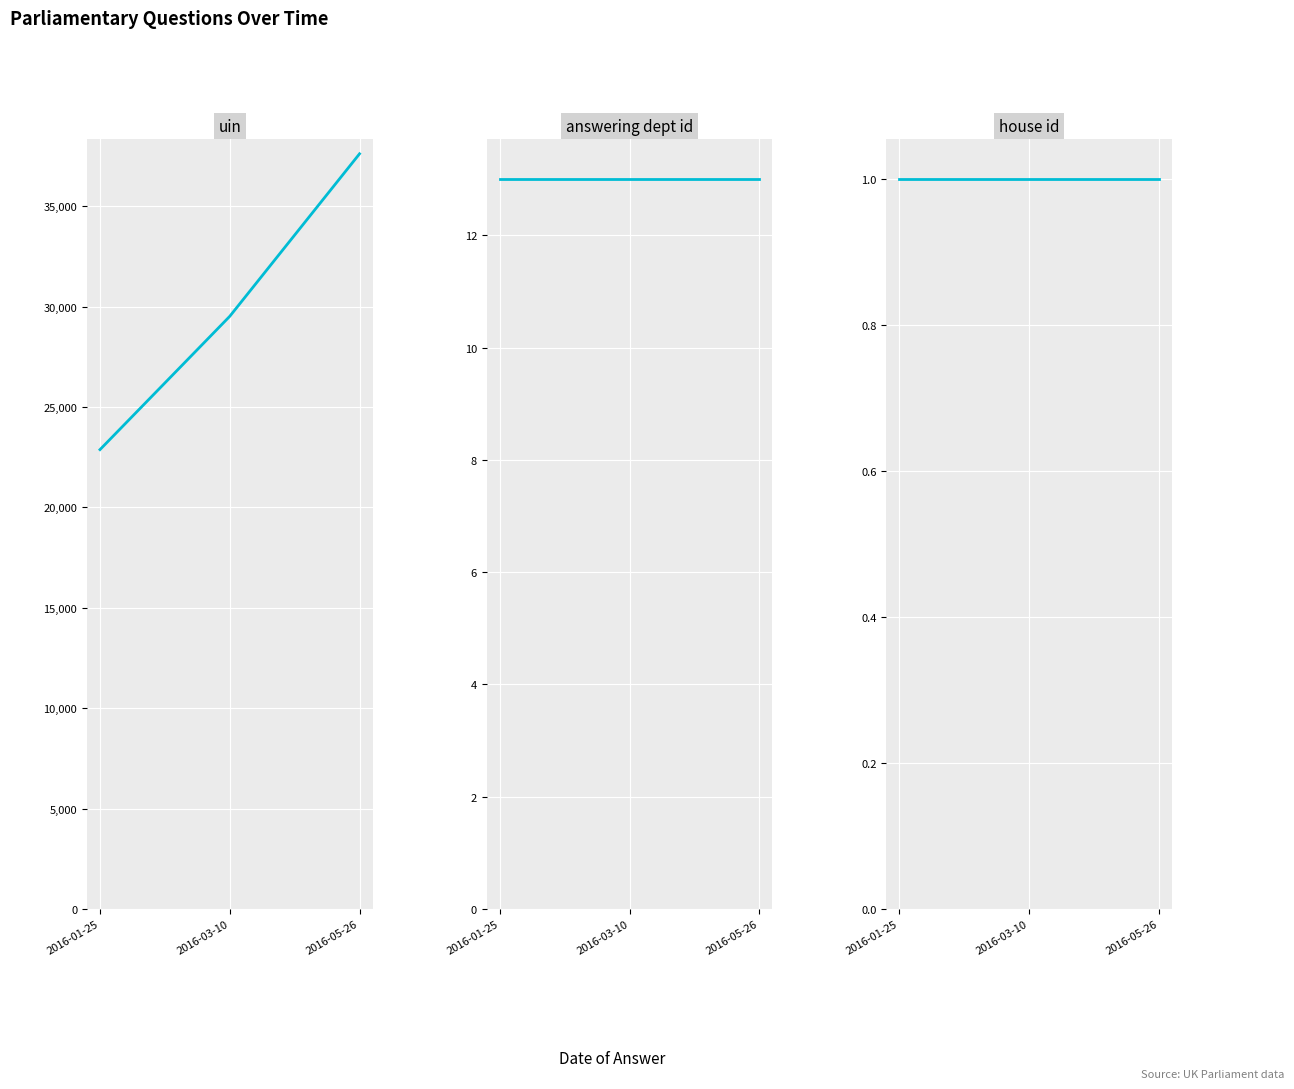

List the series in order of their peak value, highest first.

uin, answering dept id, house id